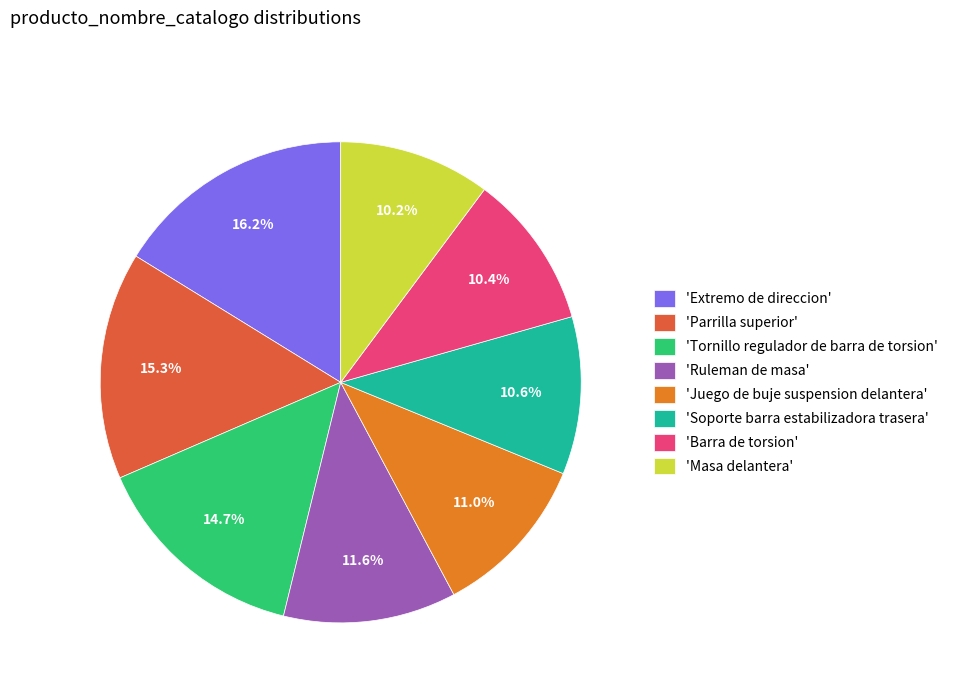

Combined, what portion of the pie is 'Parrilla superior' and 'Extremo de direccion'?

31.5%